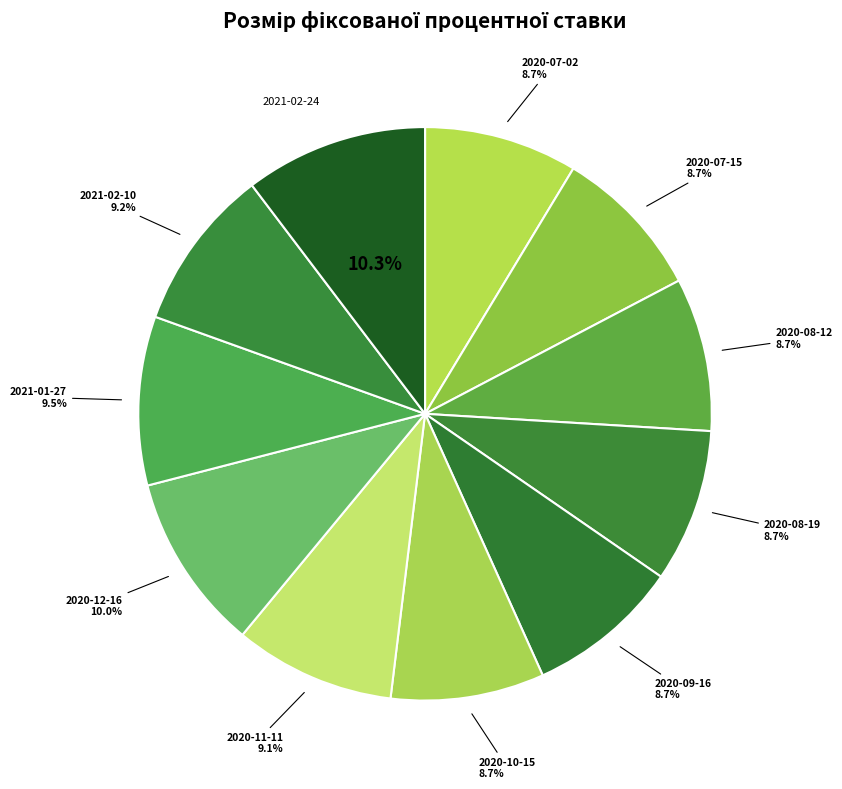

How many segments does this pie chart have?

11